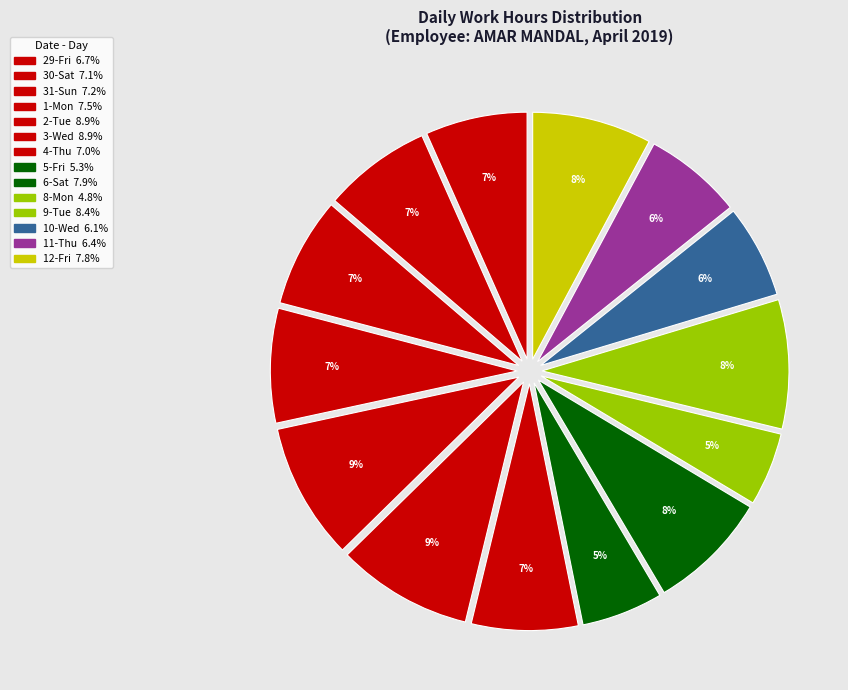

Do 8-Mon and 3-Wed together represent more than half of the pie?

No